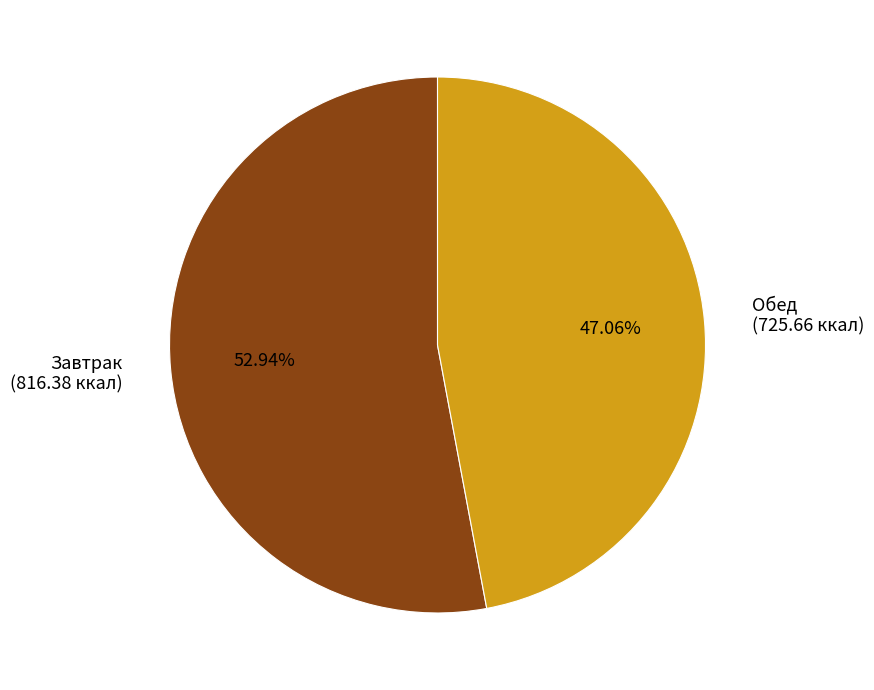

To the nearest percent, what portion does Завтрак represent?

53%